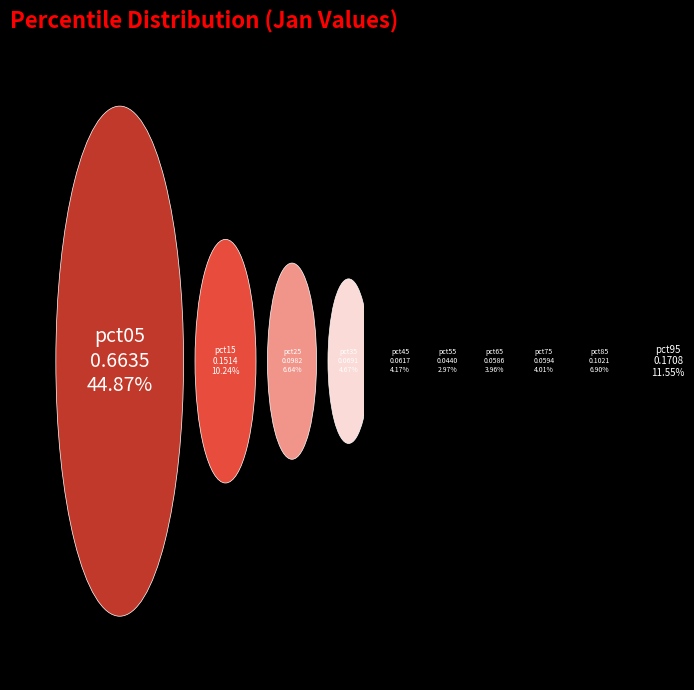

What is the total percentage of pct65 and pct75?

8.0%